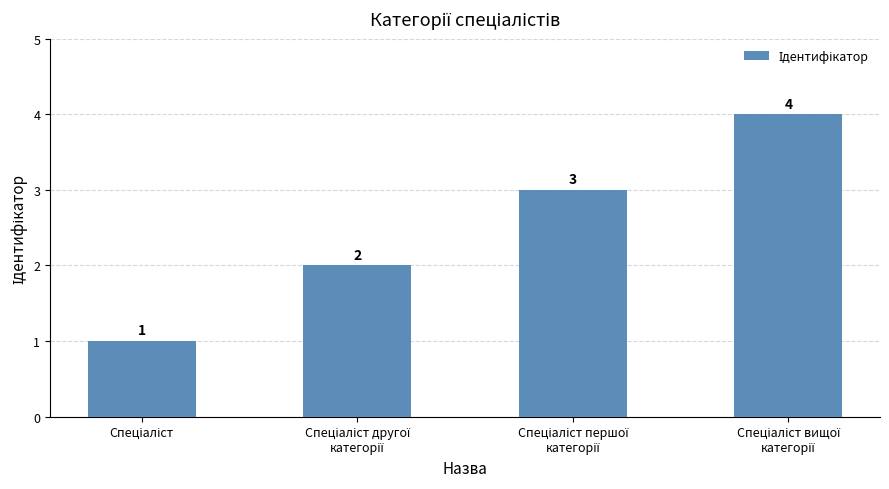

What is the greatest value displayed?

4